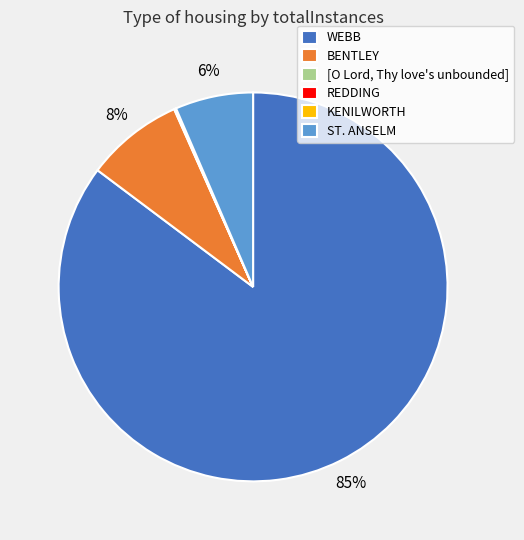

Which slice represents more than half of the pie?

WEBB